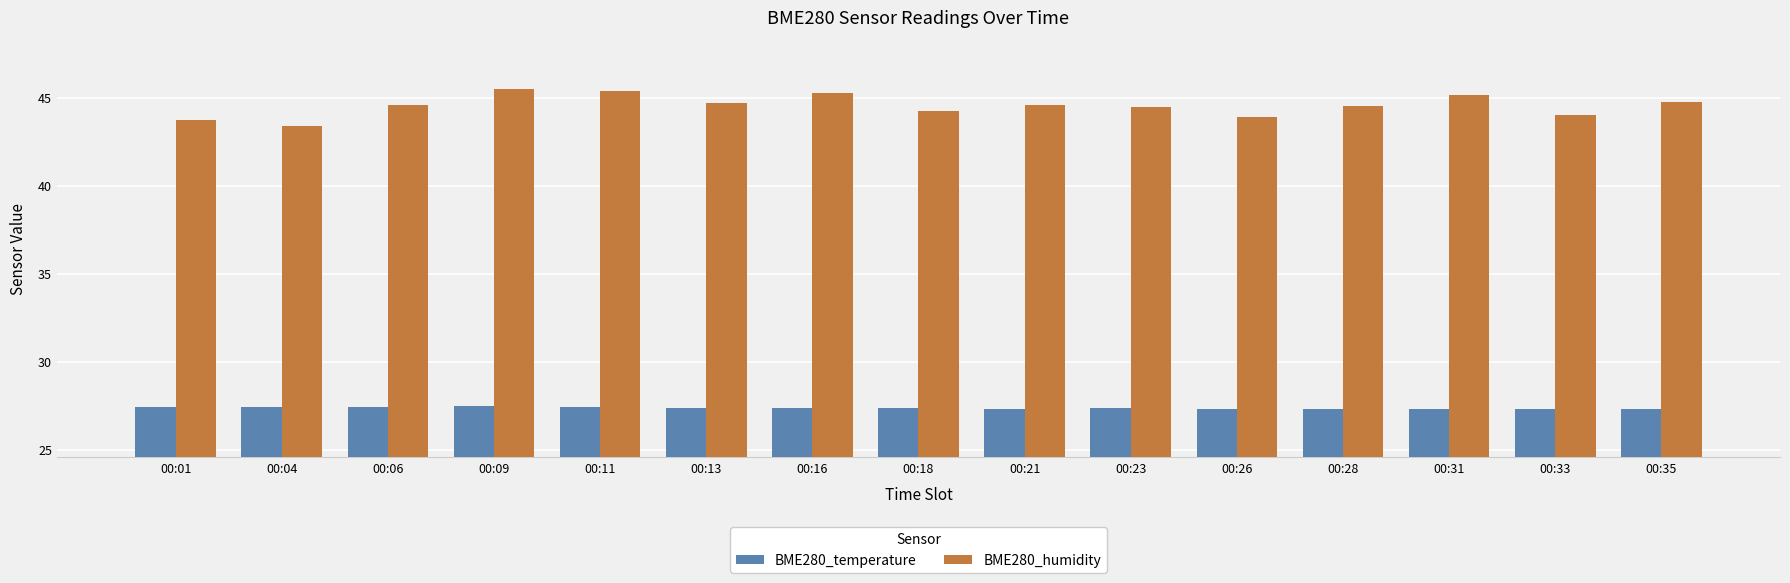

What is the sum of the BME280_temperature values at 00:11 and 00:21?

54.8